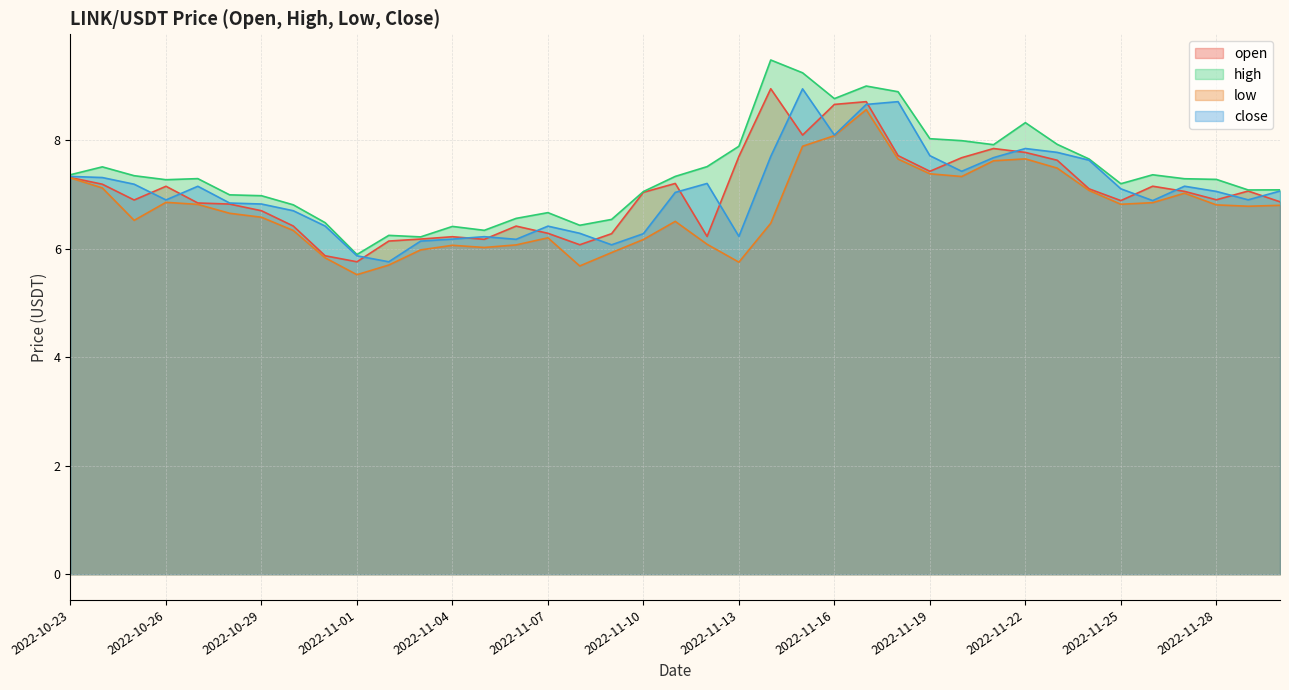

Does the chart have visible grid lines?

Yes